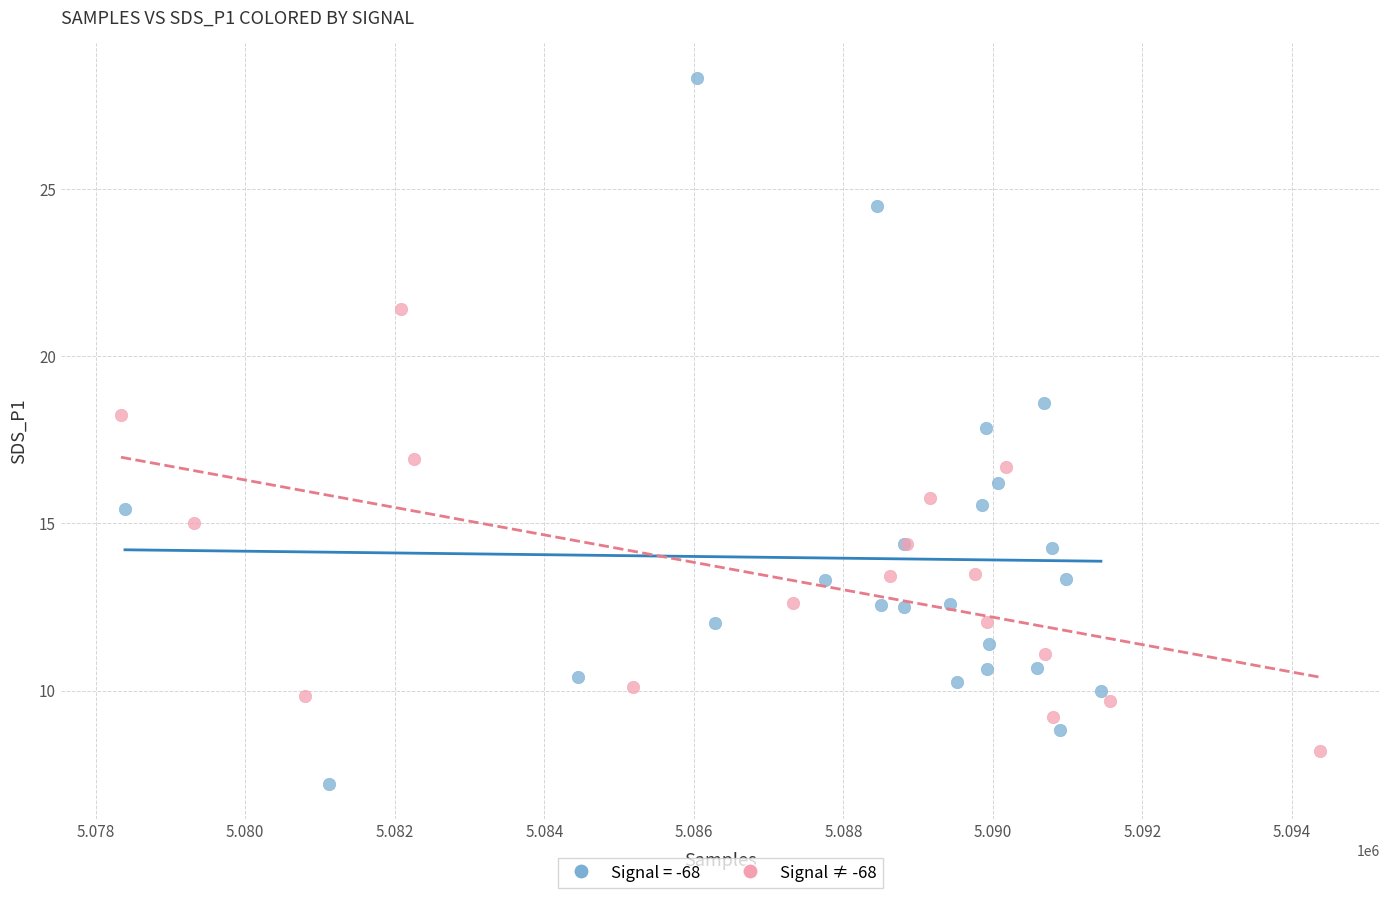

Which series reaches the maximum Y coordinate?

Signal = -68